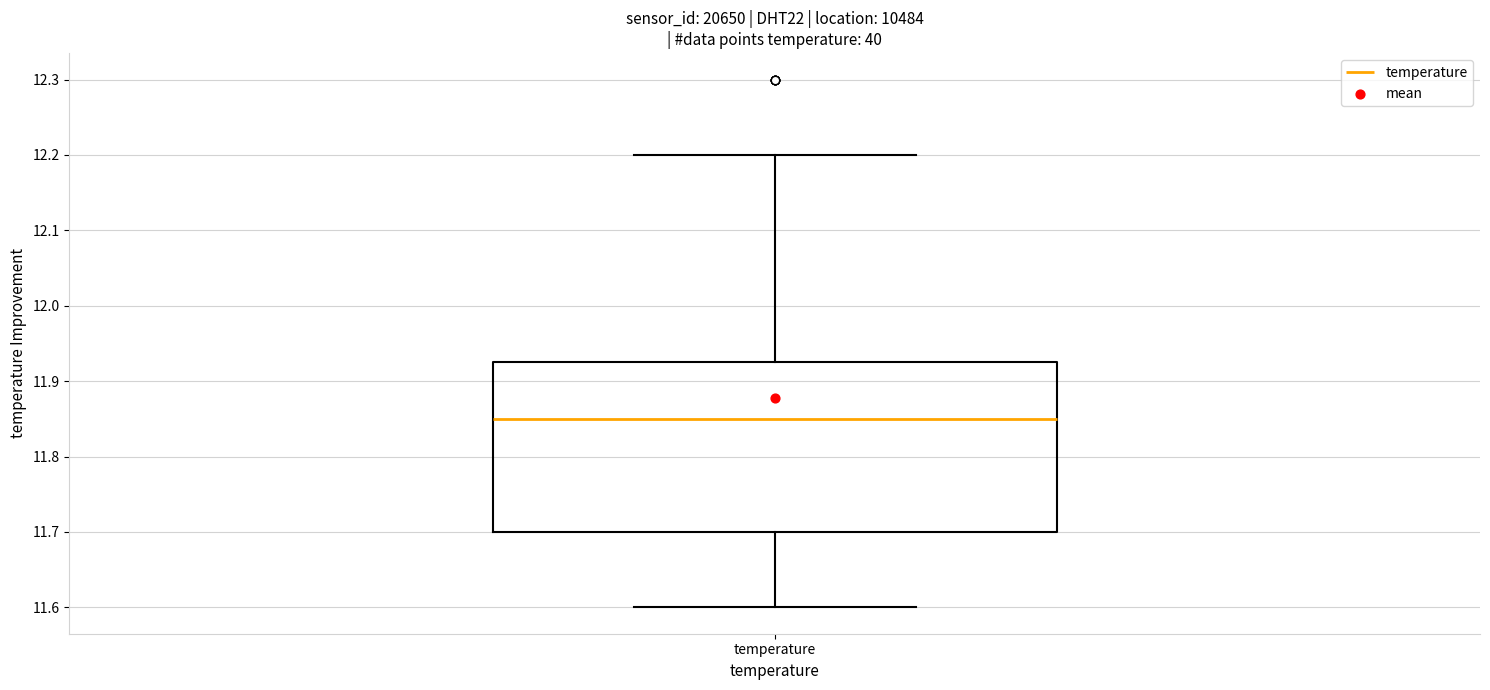

Transcribe this box plot: give where the median line is, the range the box spans, and where the two whiskers end, as read against the y-axis. The values are not printed on the chart, so give them approximately, as read against the axis.

median 11.85, box 11.70 to 11.93, whiskers 11.60 to 12.20